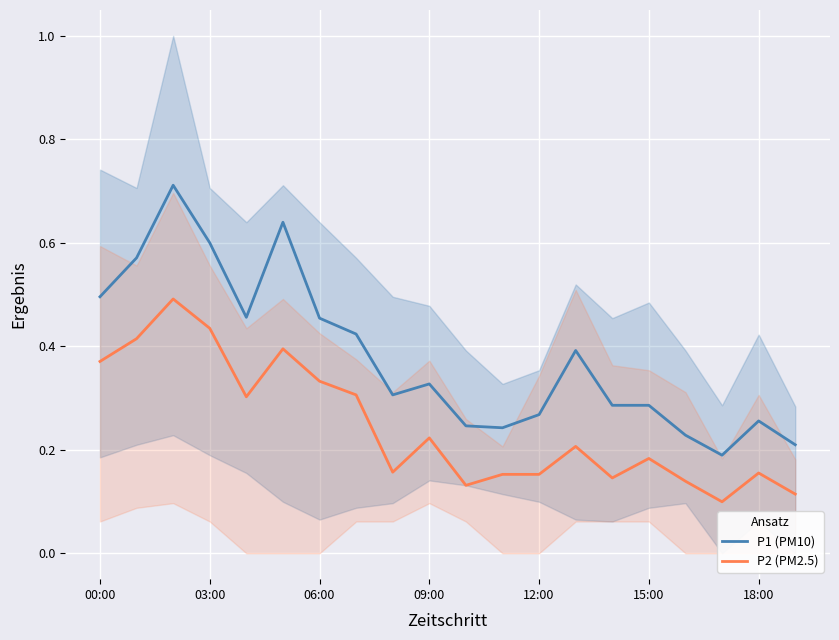

True or false: P2 (PM2.5) and P1 (PM10) intersect in this chart.

False